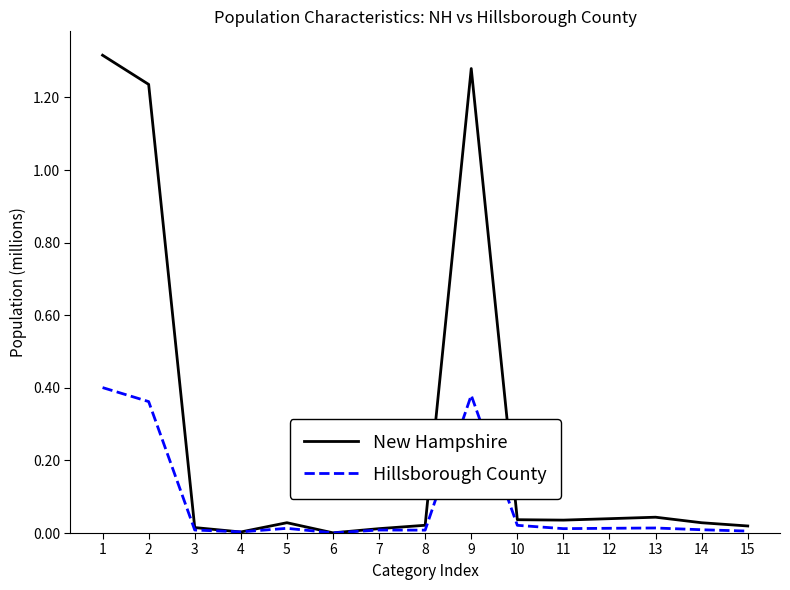

List the series in order of their peak value, highest first.

New Hampshire, Hillsborough County